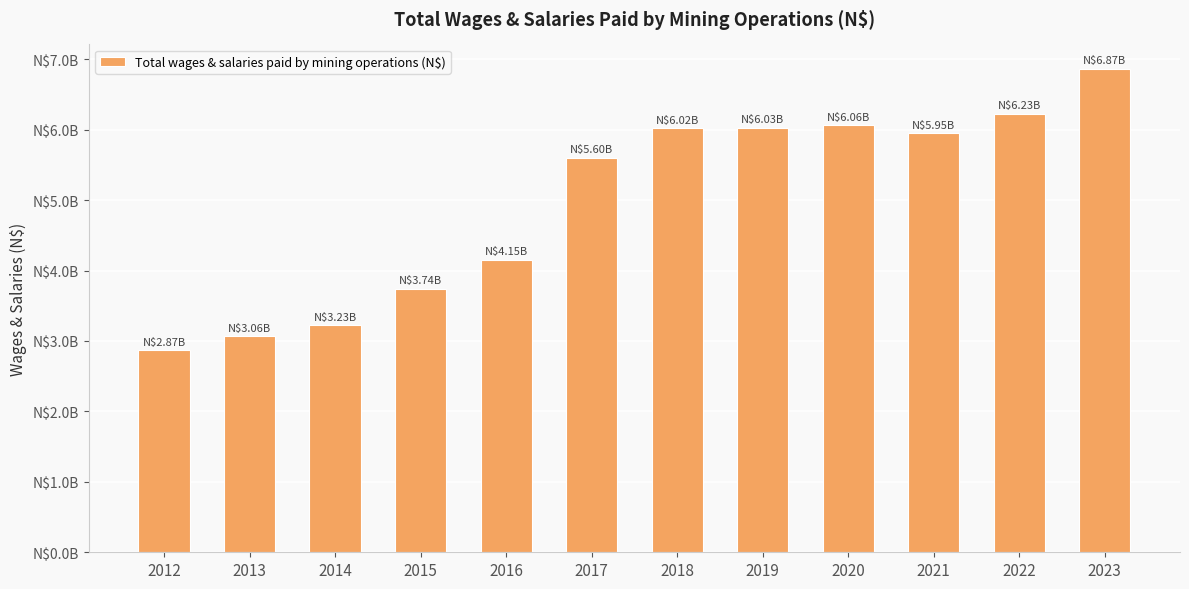

Are the bars horizontal?

No